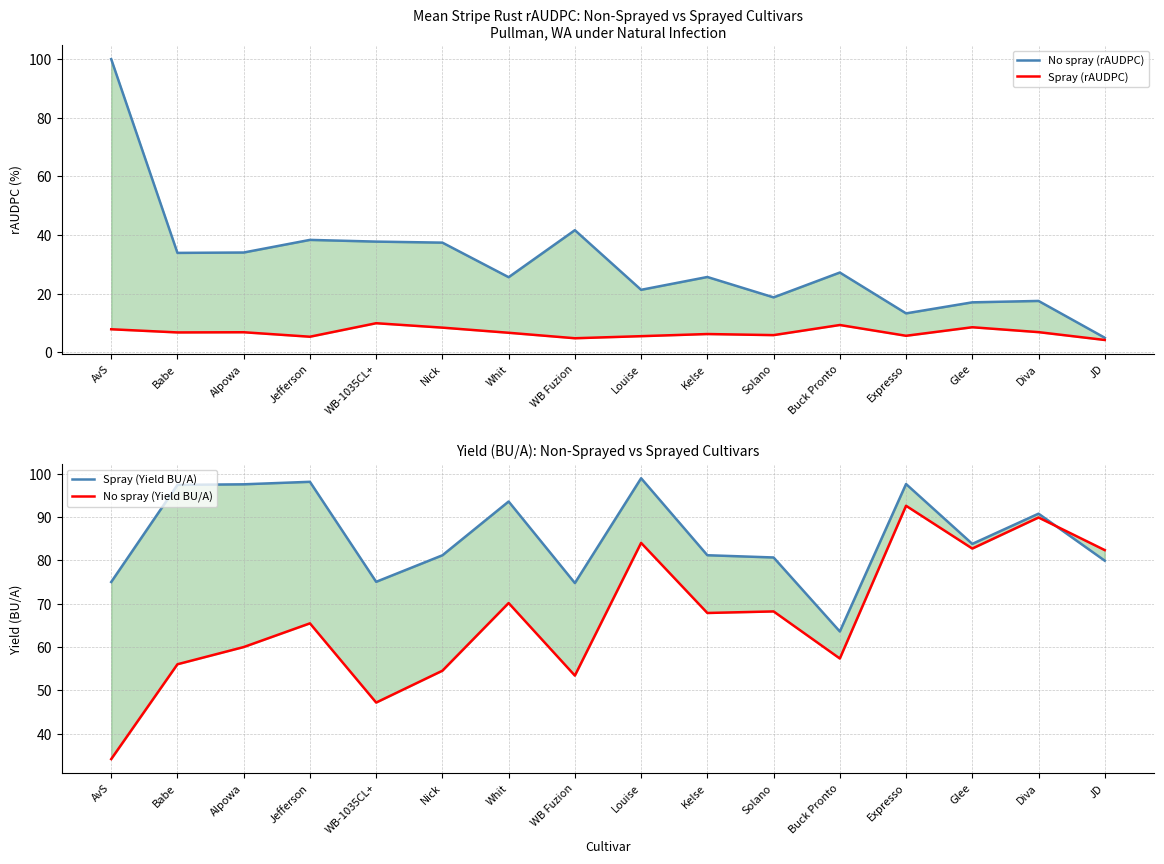

How many data points in No spray (rAUDPC) are less than 27?

8